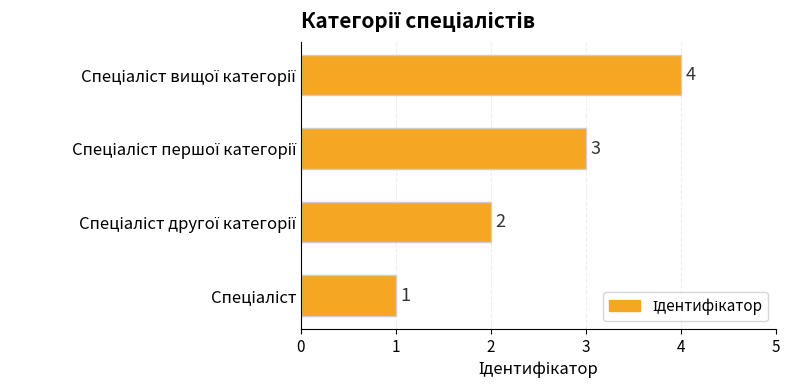

What is the sum of all values?

10